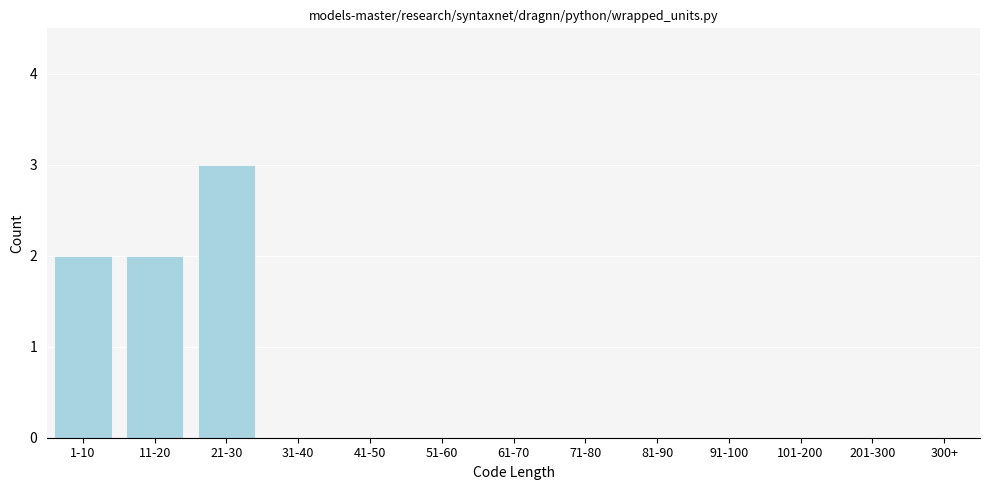

Reading left to right, what are all the values shown in this chart?

1-10=2	11-20=2	21-30=3	31-40=0	41-50=0	51-60=0	61-70=0	71-80=0	81-90=0	91-100=0	101-200=0	201-300=0	300+=0